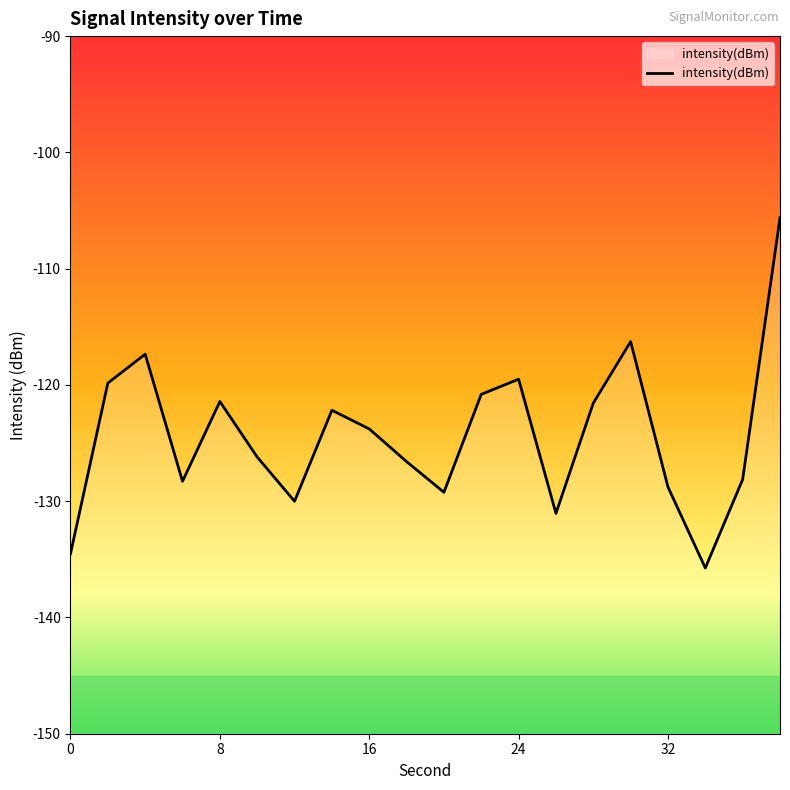

What is the minimum value shown in the chart?

-135.7